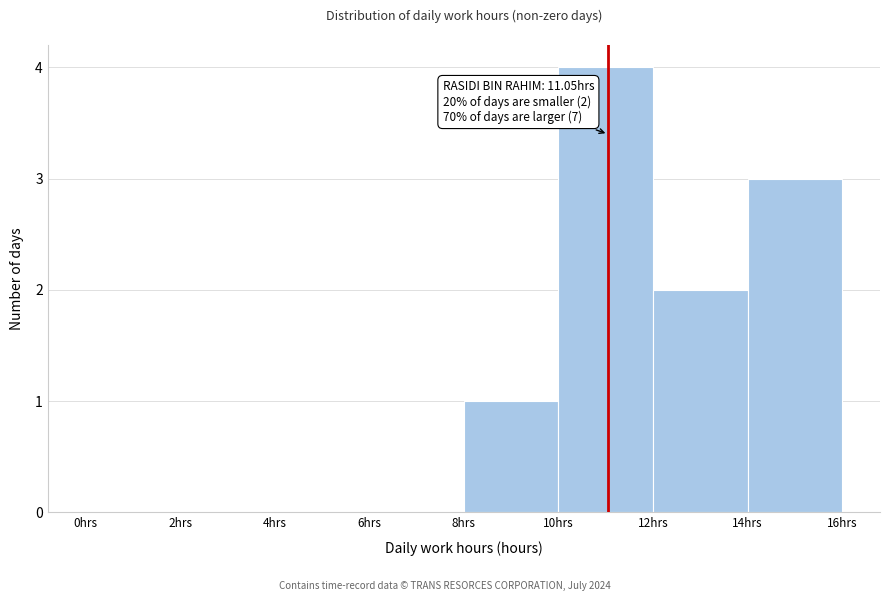

Which range on the x-axis has the tallest bar?

10 to 12